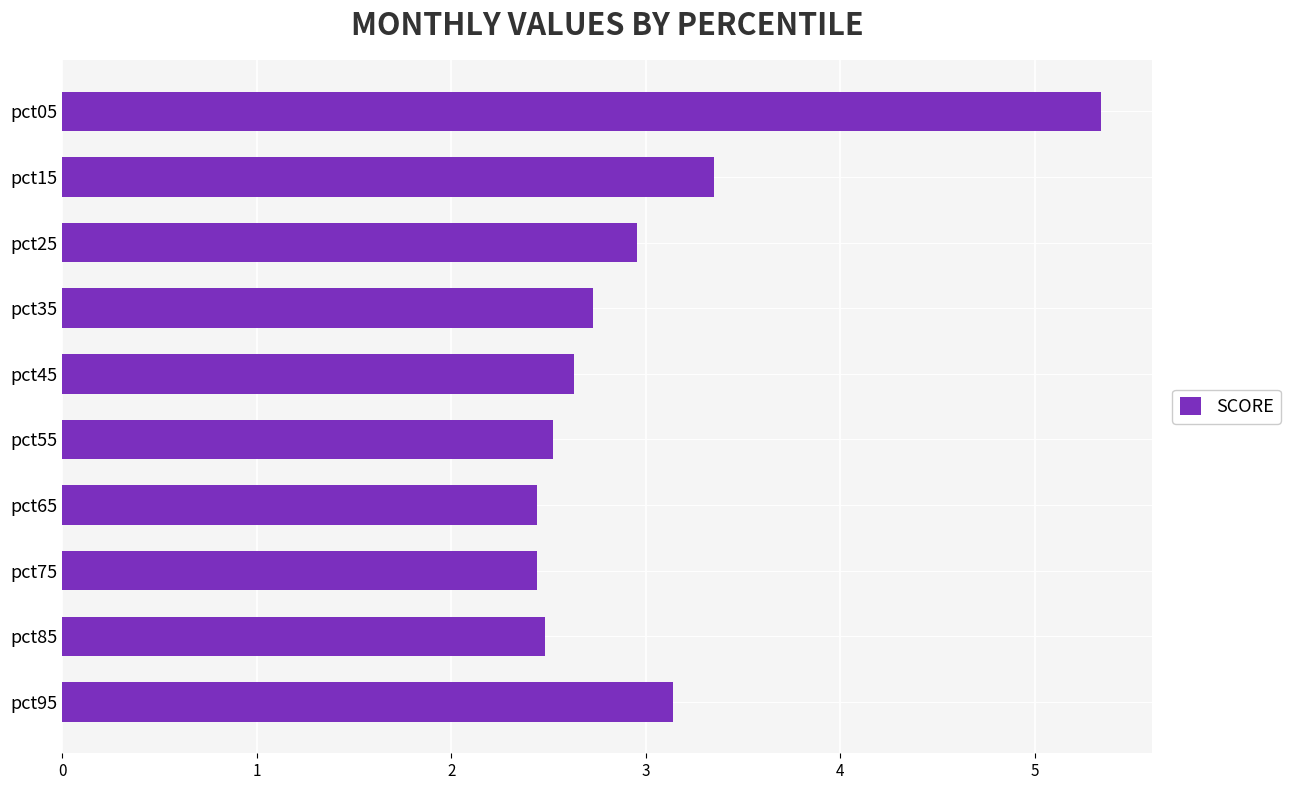

Does the chart contain stacked bars?

No